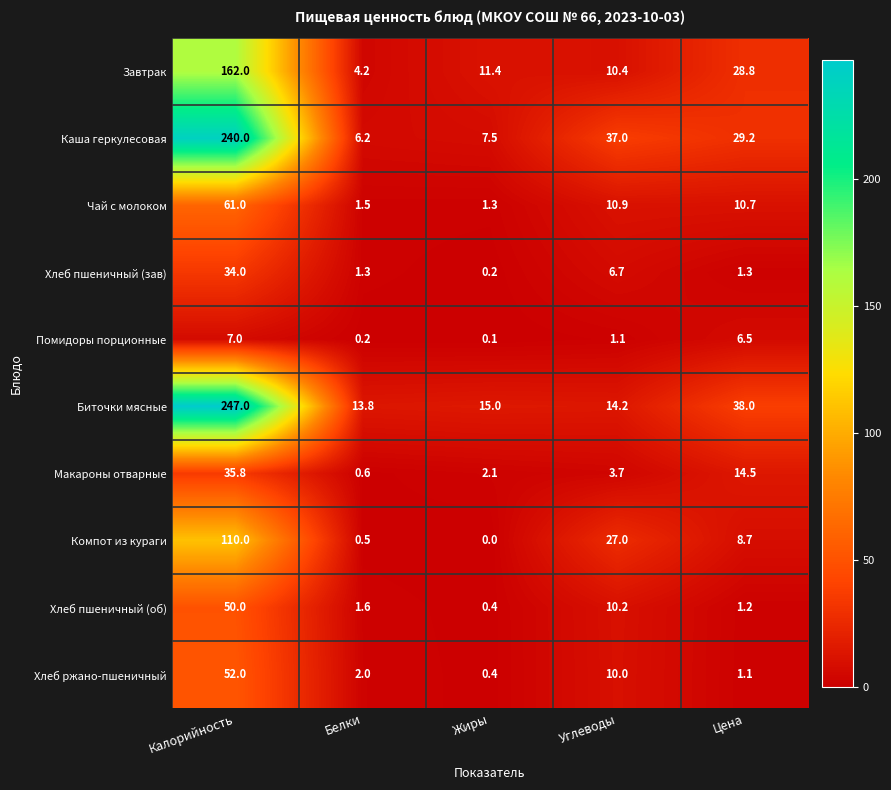

The Биточки мясные series shows 9.4 at Жиры. True or false?

False